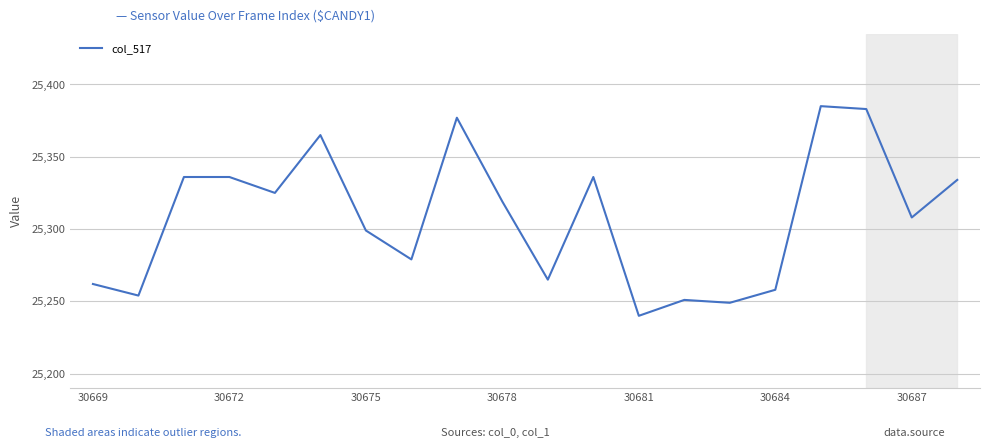

What is the greatest value displayed?

25385